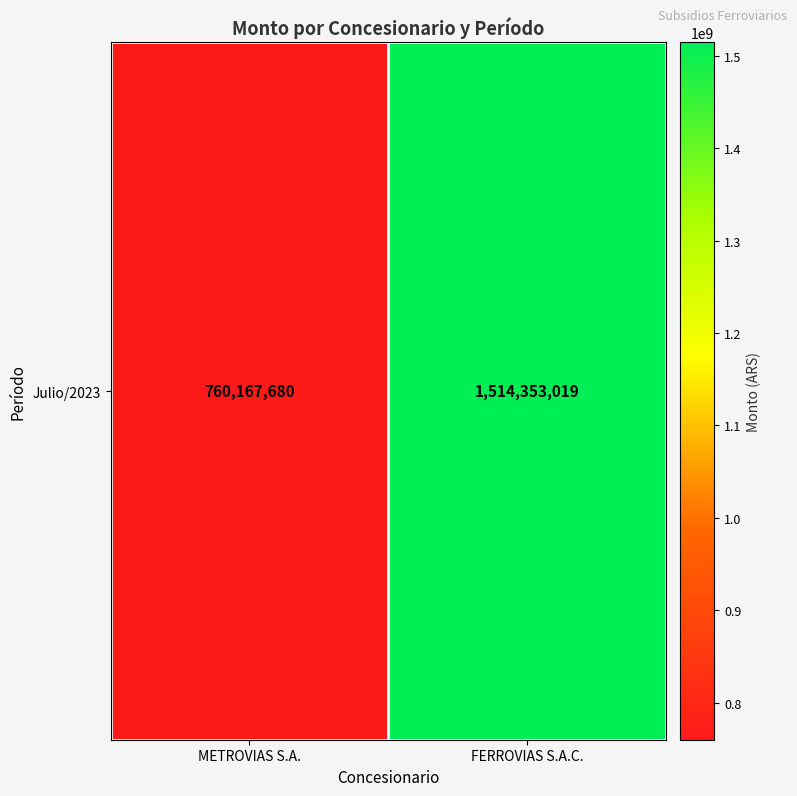

What is the difference between the values at METROVIAS S.A. and FERROVIAS S.A.C.?

754185339